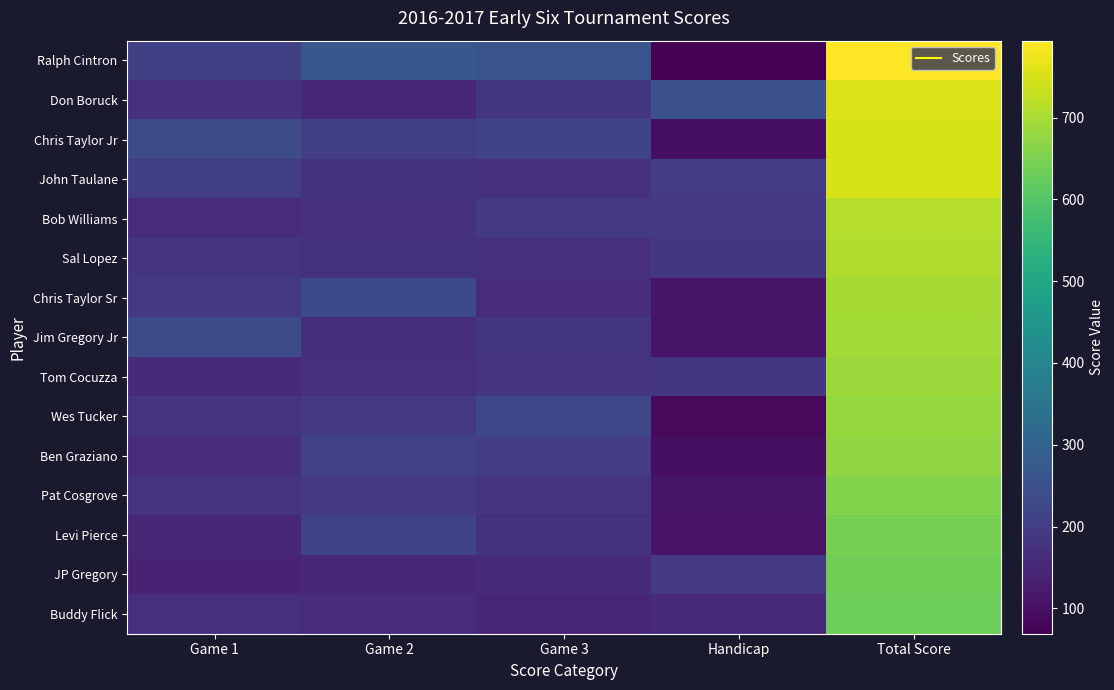

Reading right to left, transcribe all the data shown in this chart.

Ralph Cintron: Total Score=794	Handicap=69	Game 3=255	Game 2=265	Game 1=205
Don Boruck: Total Score=757	Handicap=249	Game 3=184	Game 2=152	Game 1=172
Chris Taylor Jr: Total Score=751	Handicap=99	Game 3=214	Game 2=203	Game 1=235
John Taulane: Total Score=749	Handicap=198	Game 3=172	Game 2=175	Game 1=204
Bob Williams: Total Score=714	Handicap=189	Game 3=193	Game 2=171	Game 1=161
Sal Lopez: Total Score=708	Handicap=186	Game 3=170	Game 2=174	Game 1=178
Chris Taylor Sr: Total Score=695	Handicap=114	Game 3=160	Game 2=233	Game 1=188
Jim Gregory Jr: Total Score=694	Handicap=111	Game 3=184	Game 2=164	Game 1=235
Tom Cocuzza: Total Score=686	Handicap=183	Game 3=182	Game 2=166	Game 1=155
Wes Tucker: Total Score=680	Handicap=87	Game 3=222	Game 2=193	Game 1=178
Ben Graziano: Total Score=674	Handicap=99	Game 3=201	Game 2=213	Game 1=161
Pat Cosgrove: Total Score=658	Handicap=111	Game 3=180	Game 2=188	Game 1=179
Levi Pierce: Total Score=646	Handicap=108	Game 3=175	Game 2=215	Game 1=148
JP Gregory: Total Score=637	Handicap=192	Game 3=154	Game 2=150	Game 1=141
Buddy Flick: Total Score=633	Handicap=159	Game 3=147	Game 2=160	Game 1=167